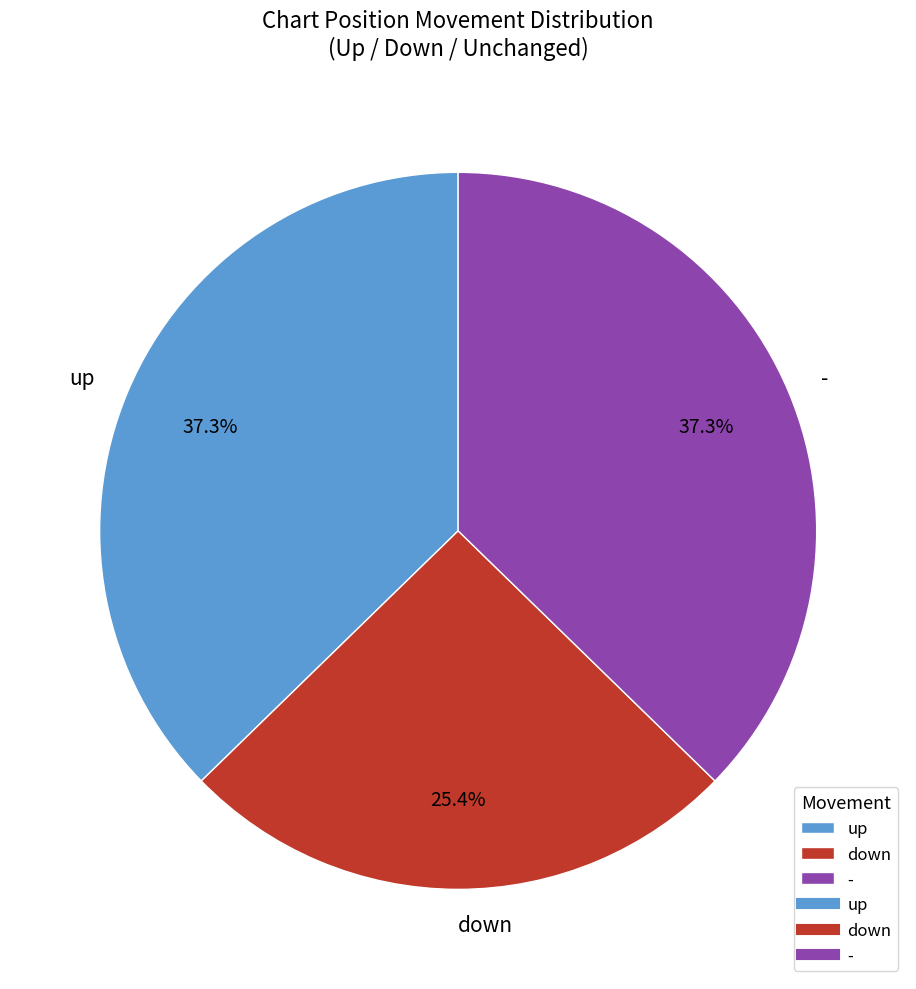

Between down and -, which is larger?

-